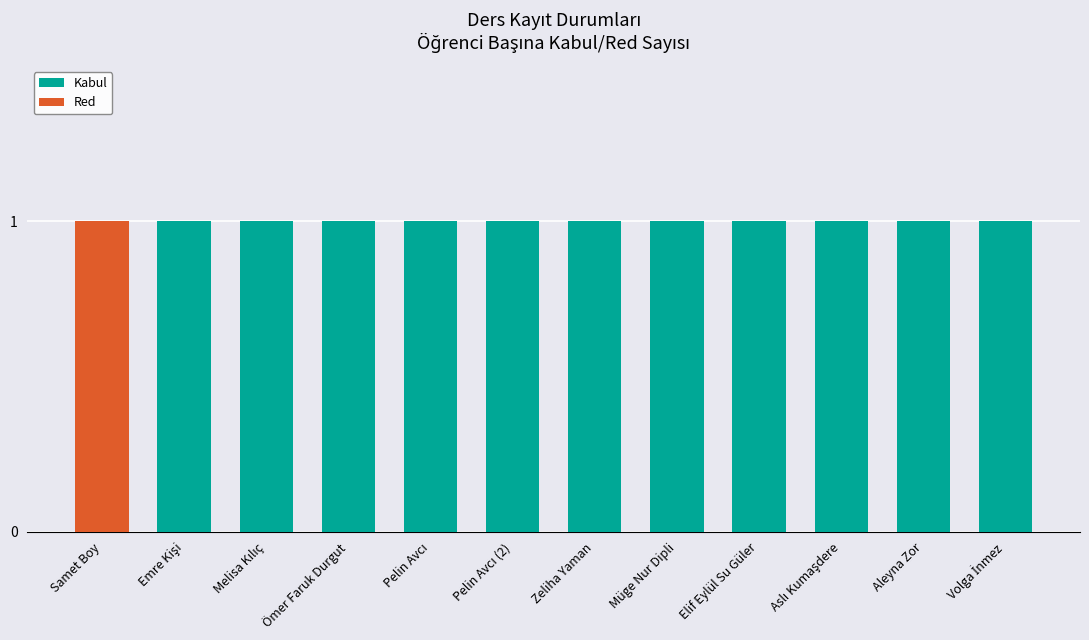

Are the bars grouped side by side (vs. stacked)?

No